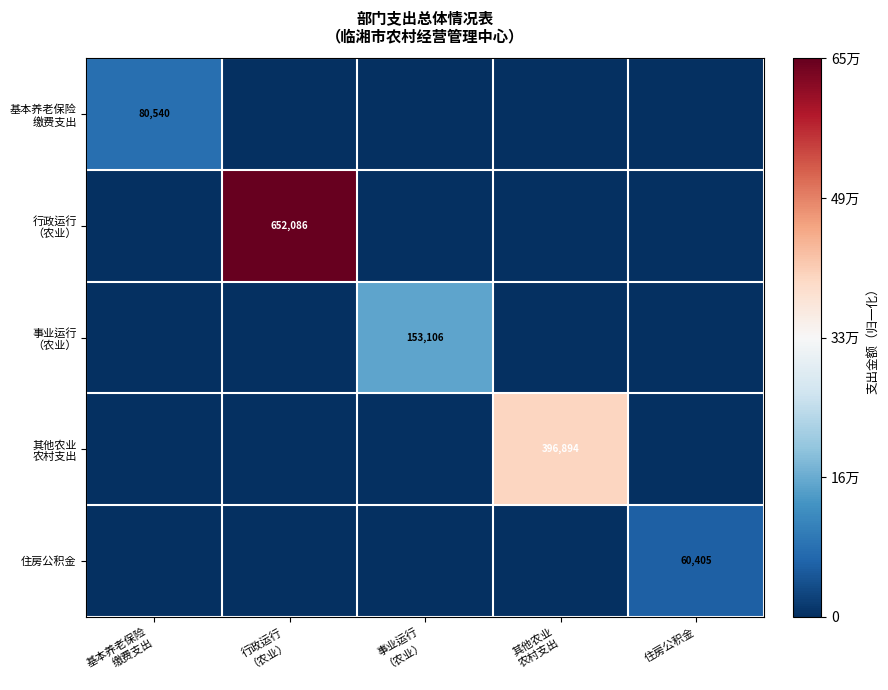

The 住房公积金 series shows 20451 at 住房公积金. True or false?

False